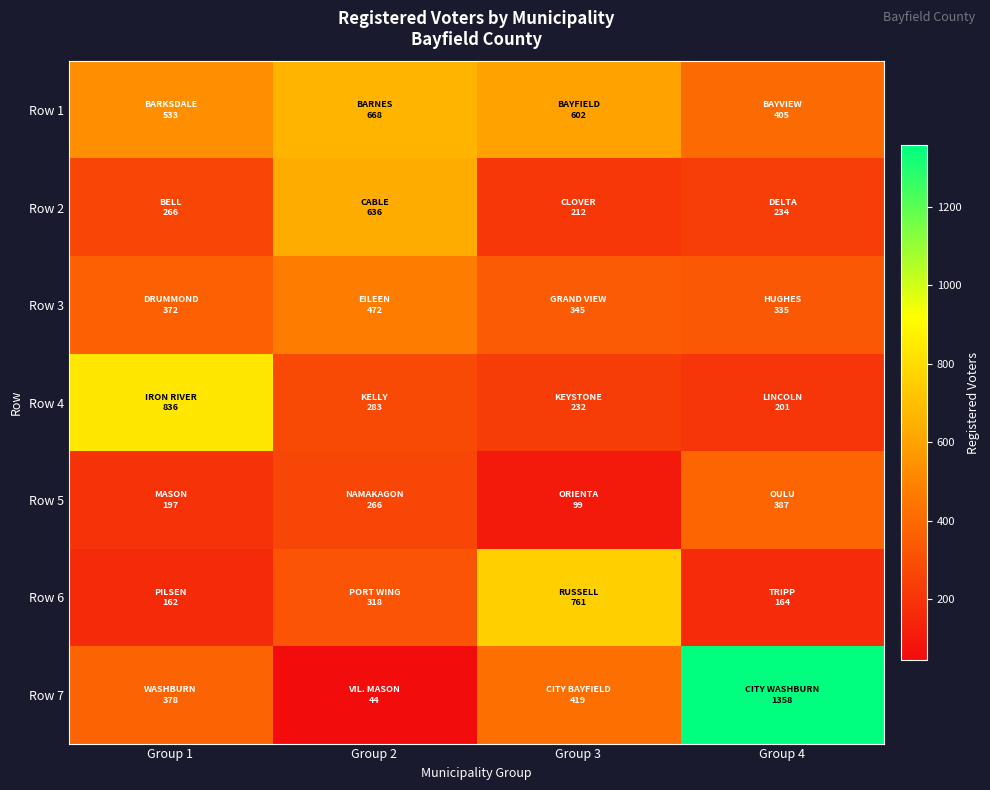

At how many categories does at least one series exceed 1075?

1